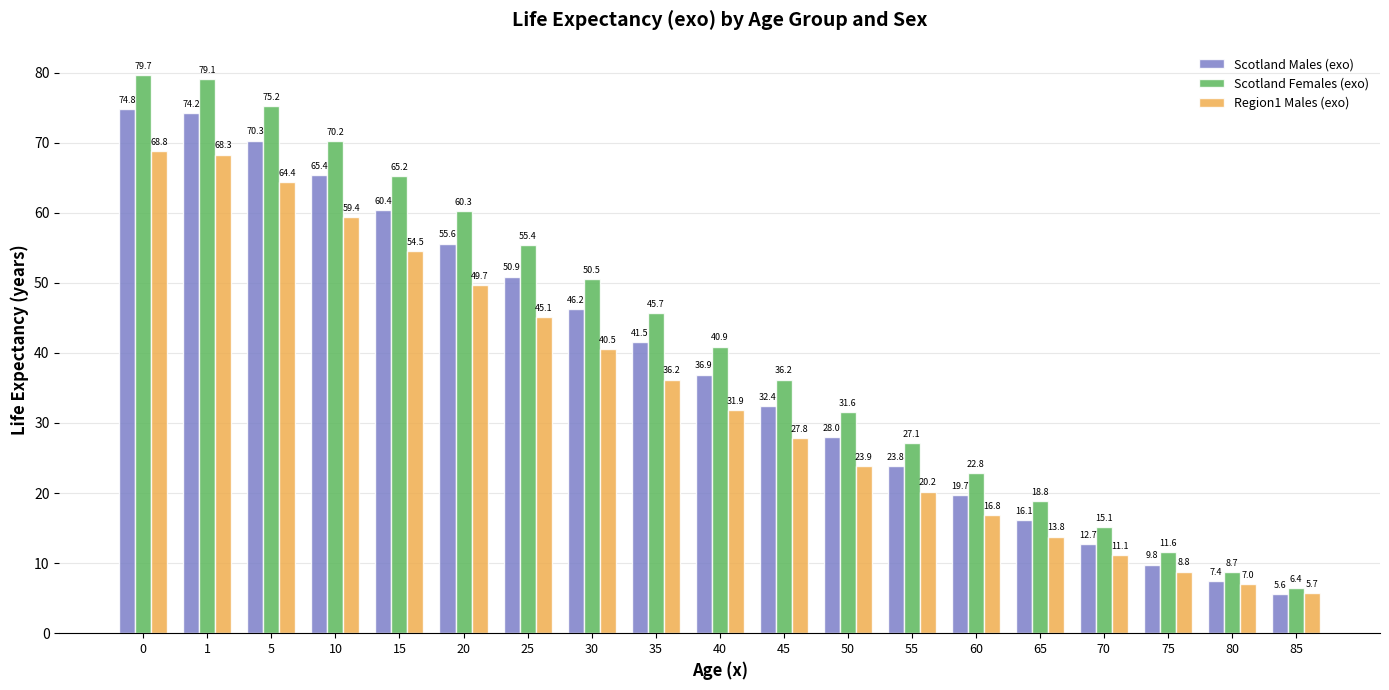

Read the Region1 Males (exo) value at 55.

20.2